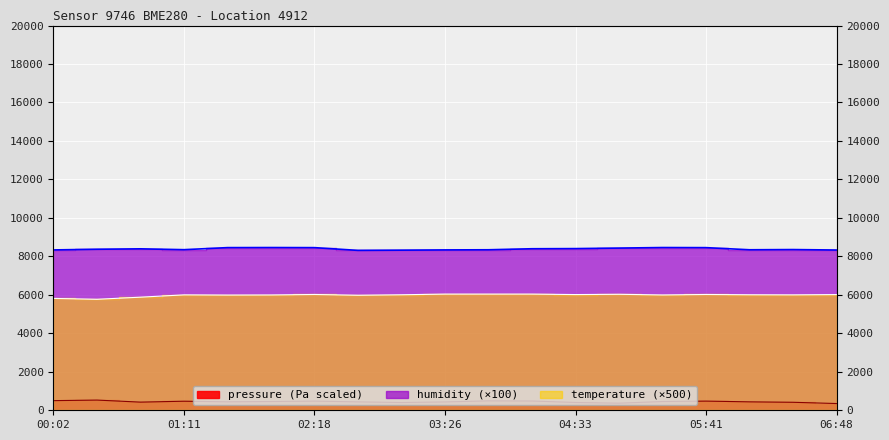

How many data points does each series have?

19